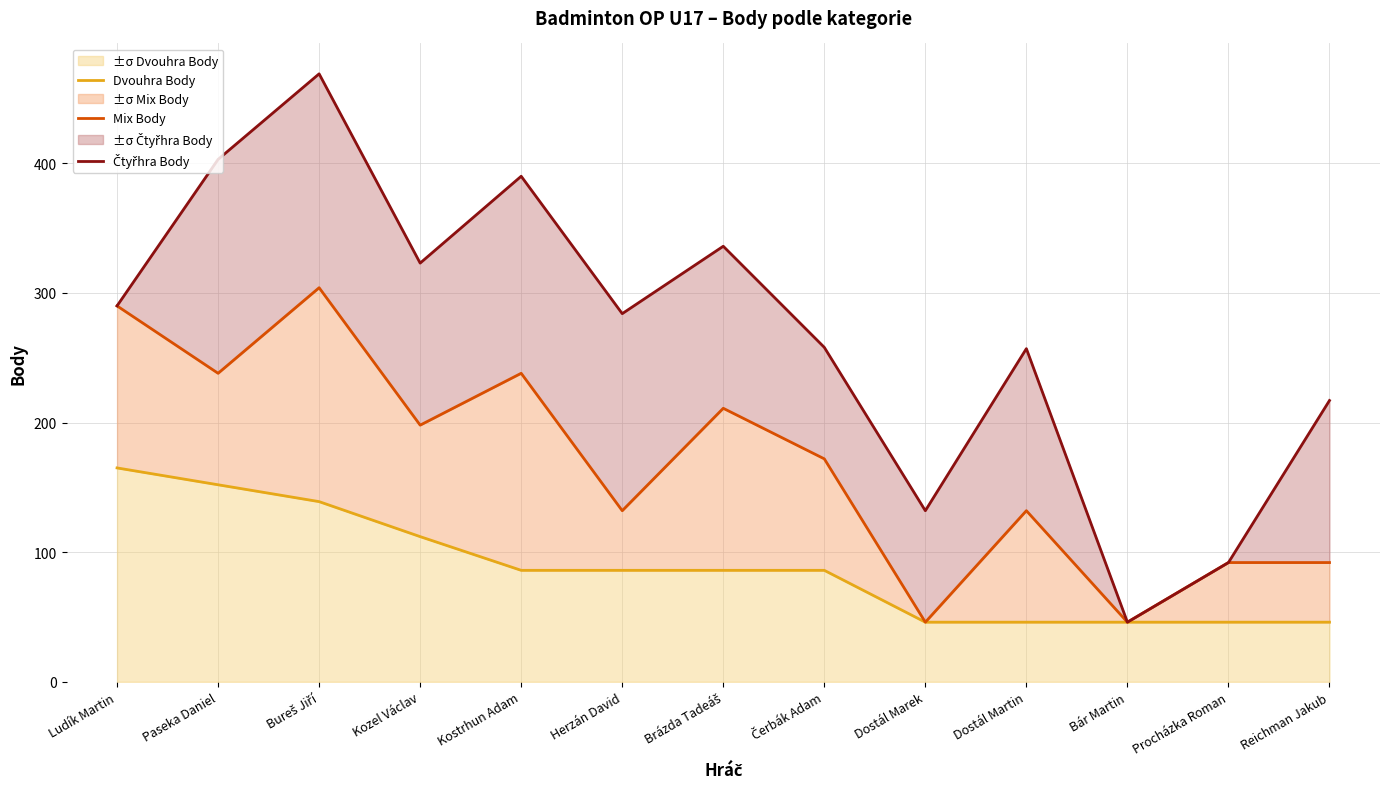

What is the sum of all Dvouhra Body values?

1142